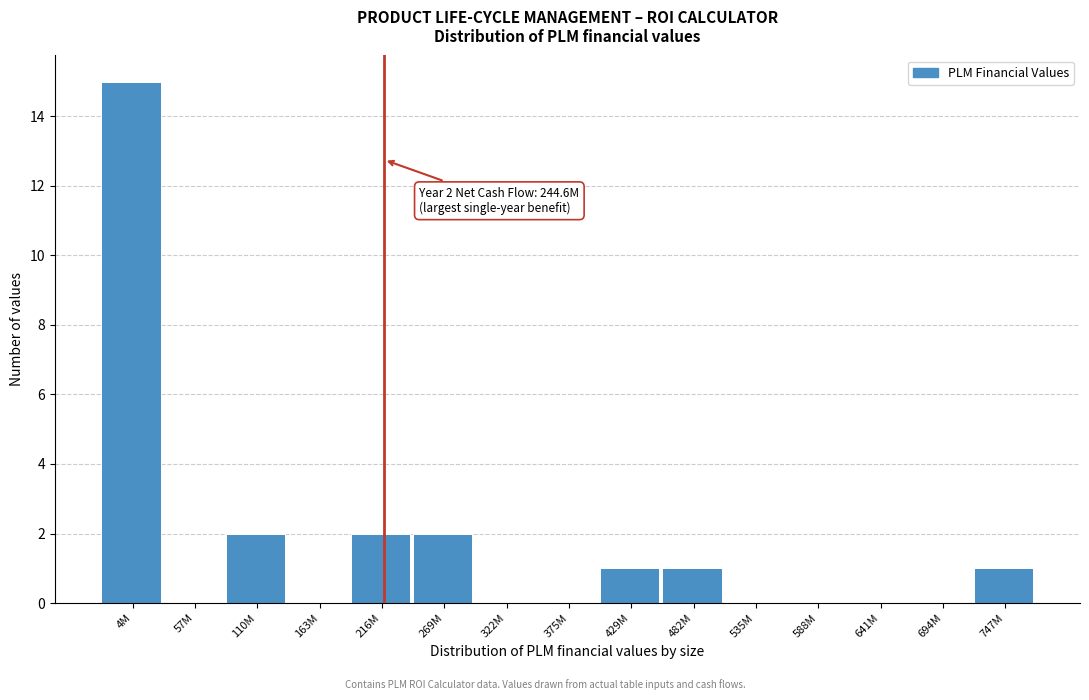

Reading left to right, extract all data points from this chart.

4M=15	57M=0	110M=2	163M=0	216M=2	269M=2	322M=0	375M=0	429M=1	482M=1	535M=0	588M=0	641M=0	694M=0	747M=1